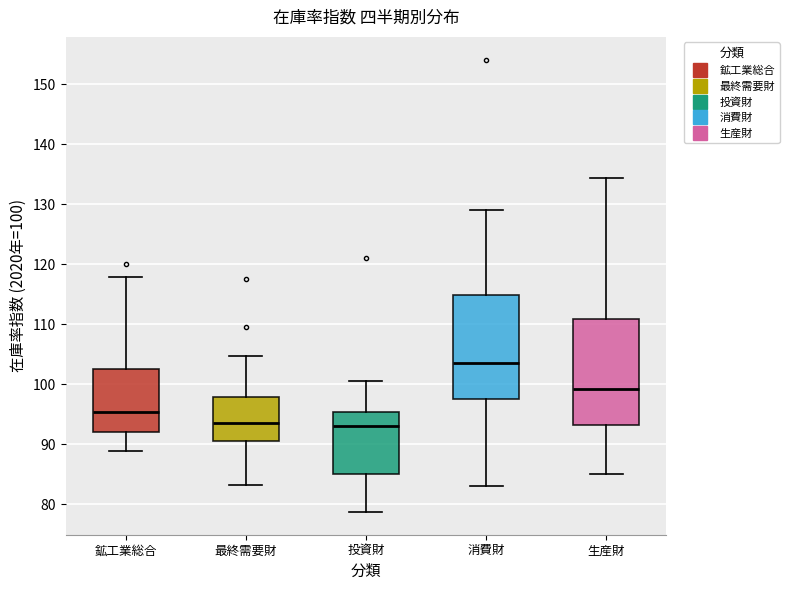

Where does the median line of the box for 消費財 sit on the y-axis? The values are not printed on the chart, so give them approximately, as read against the axis.

104